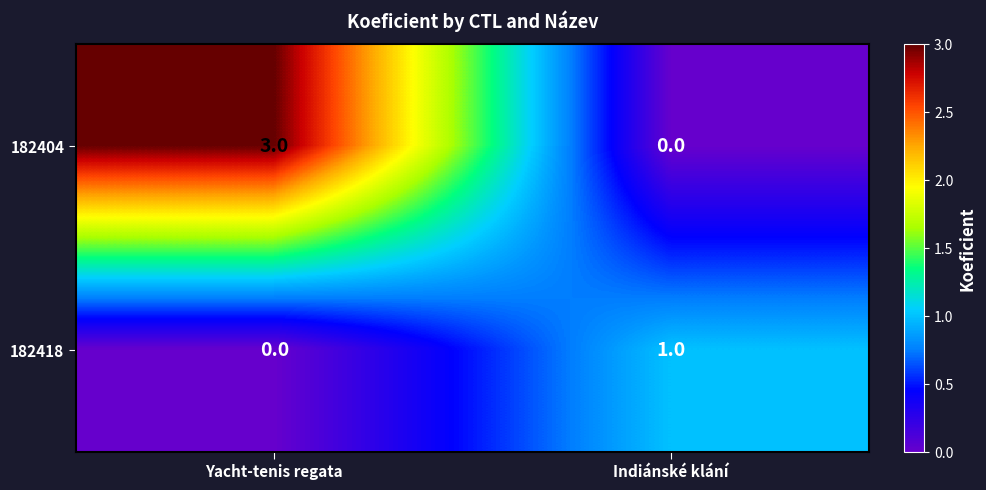

What is the spread (max minus min) of values at Yacht-tenis regata?

3